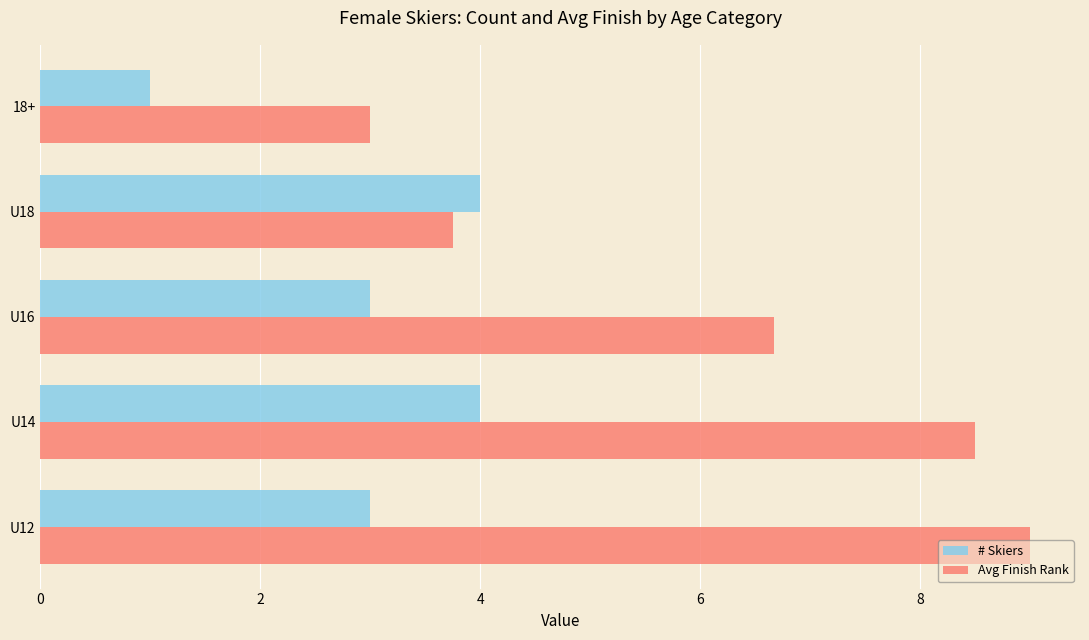

How many series are shown in this chart?

2